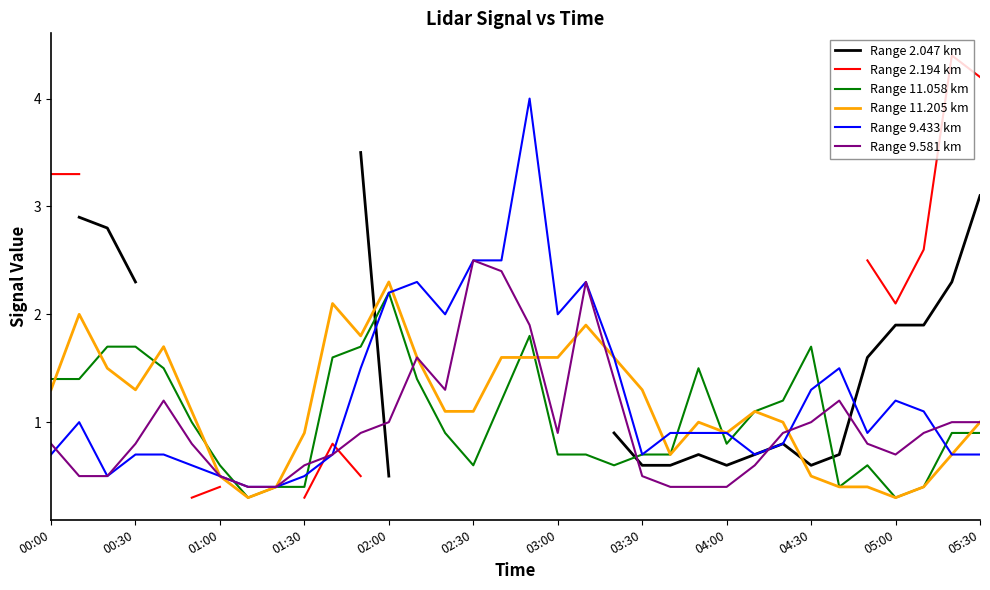

True or false: Range 11.205 km has a value of 0.7 at 02:30.

False